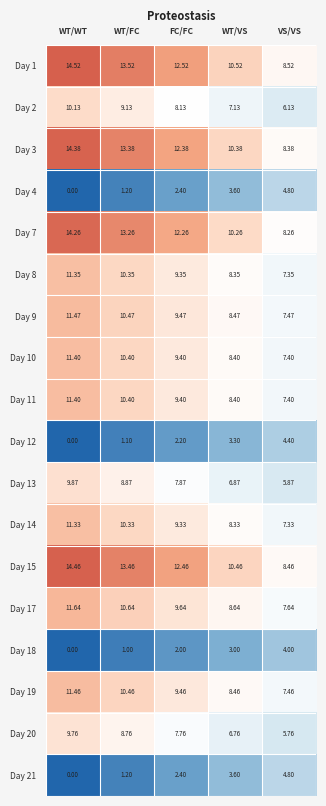

Is the value of Day 2 at WT/WT greater than the value of Day 14 at WT/VS?

Yes